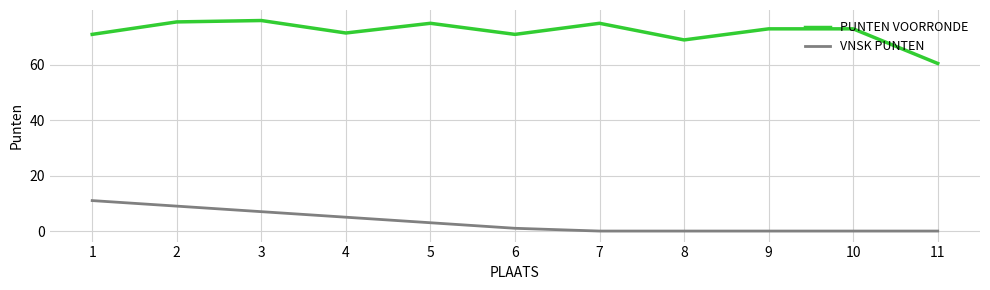

At which label is PUNTEN VOORRONDE closest to 68?

8